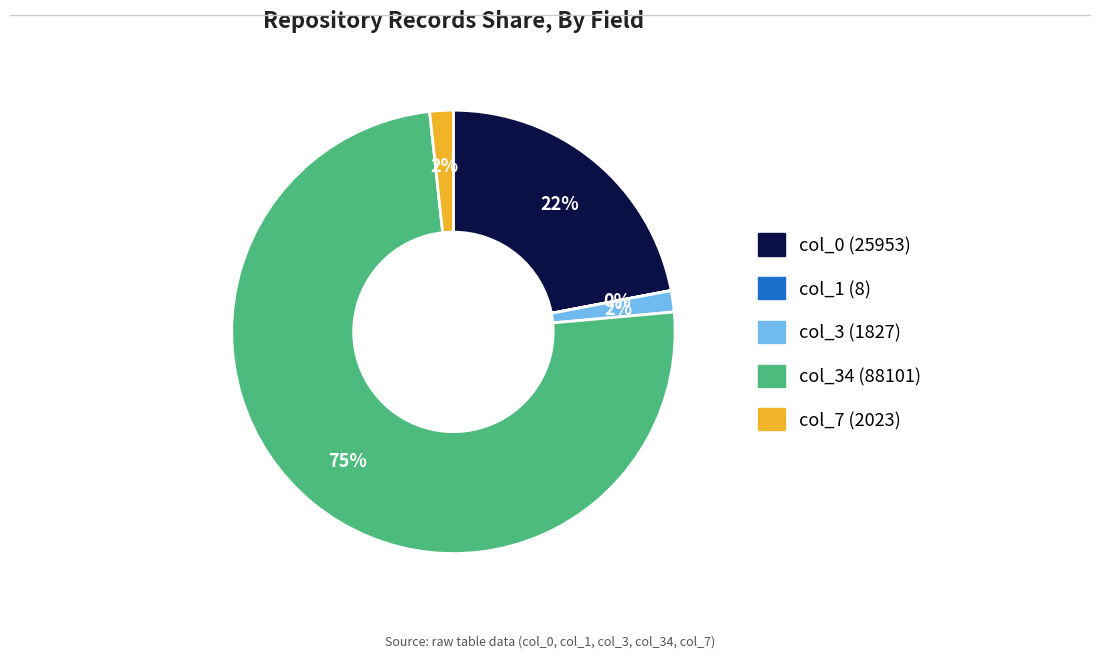

Combined, do col_7 (2023) and col_0 (25953) account for over 50%?

No